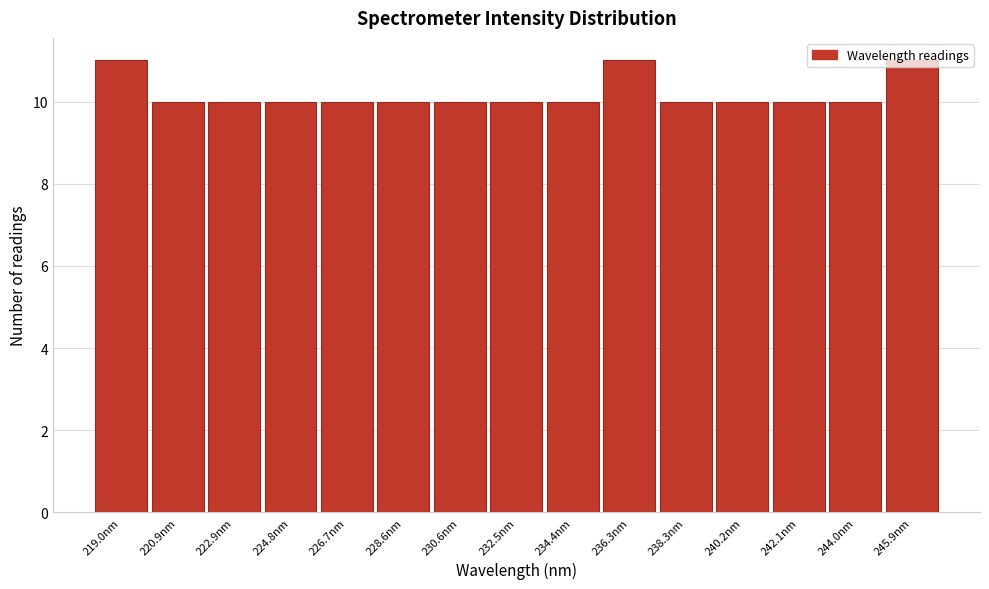

What is the sum of the values at 232.5nm and 234.4nm?

20